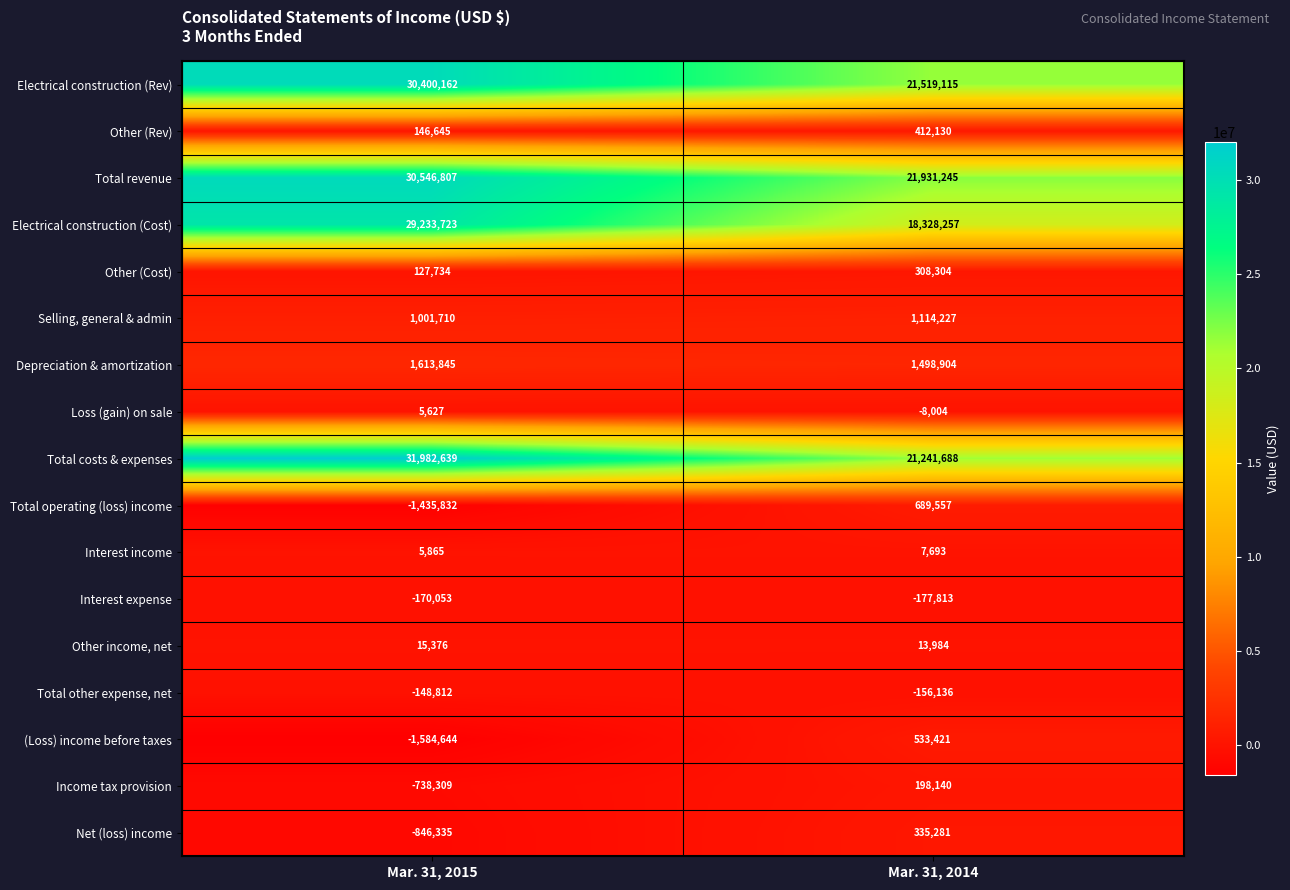

What is the sum of all Loss (gain) on sale values?

-2377